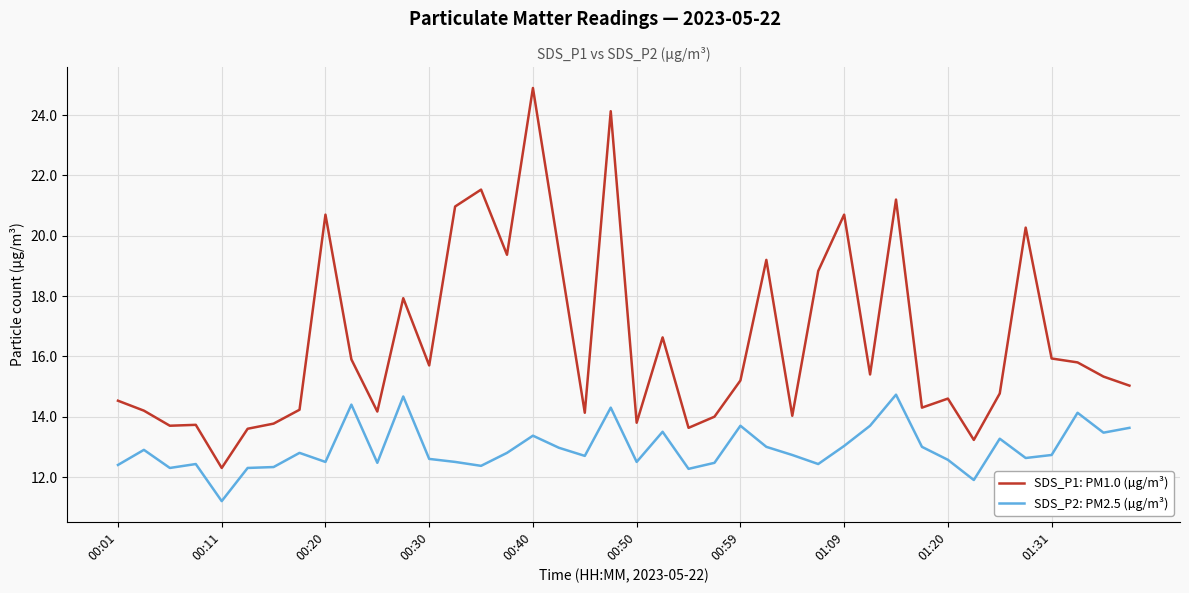

Which series has the largest total across all categories?

SDS_P1: PM1.0 (µg/m³)